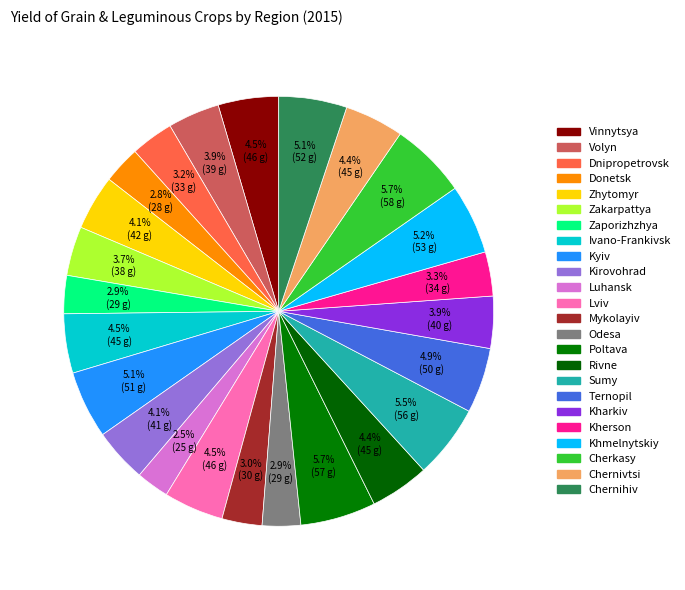

Rank the categories by value from highest to lowest.

Cherkasy, Poltava, Sumy, Khmelnytskiy, Chernihiv, Kyiv, Ternopil, Vinnytsya, Lviv, Ivano-Frankivsk, Rivne, Chernivtsi, Zhytomyr, Kirovohrad, Kharkiv, Volyn, Zakarpattya, Kherson, Dnipropetrovsk, Mykolayiv, Odesa, Zaporizhzhya, Donetsk, Luhansk